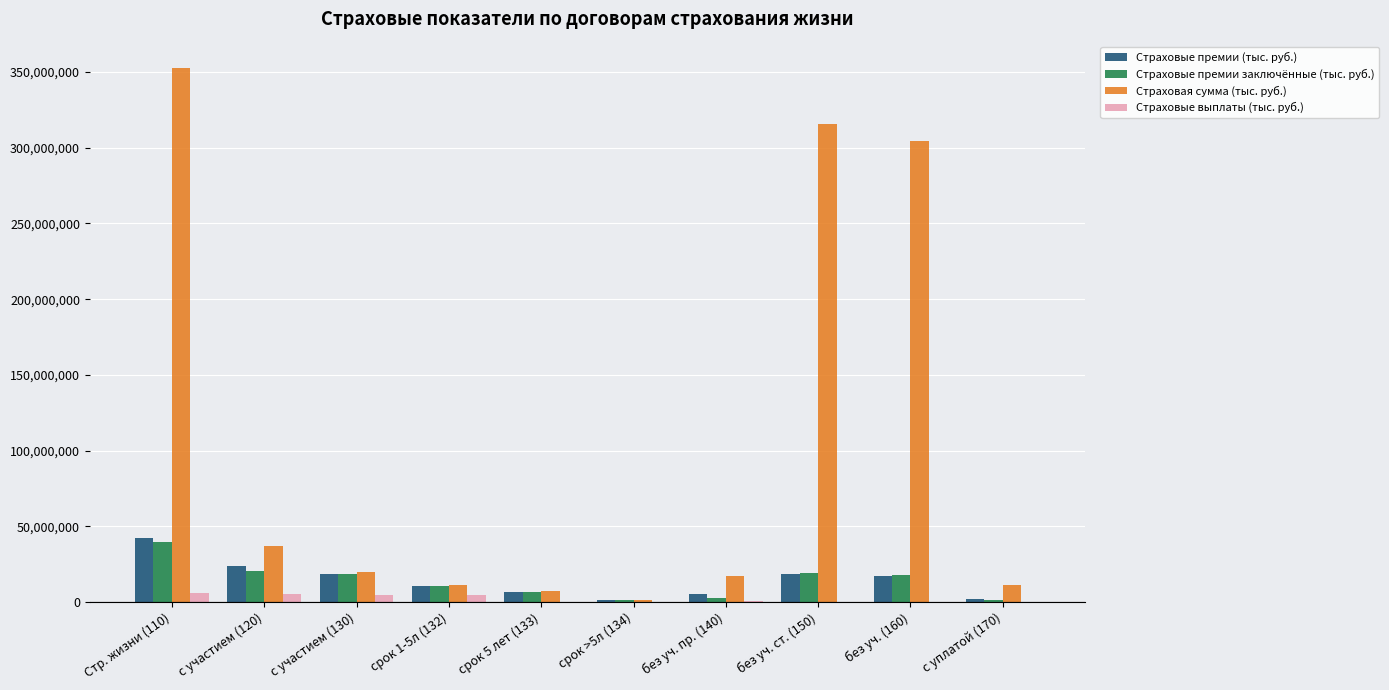

Is it true that Страховая сумма (тыс. руб.) equals 19931251.7 at с участием (130)?

True